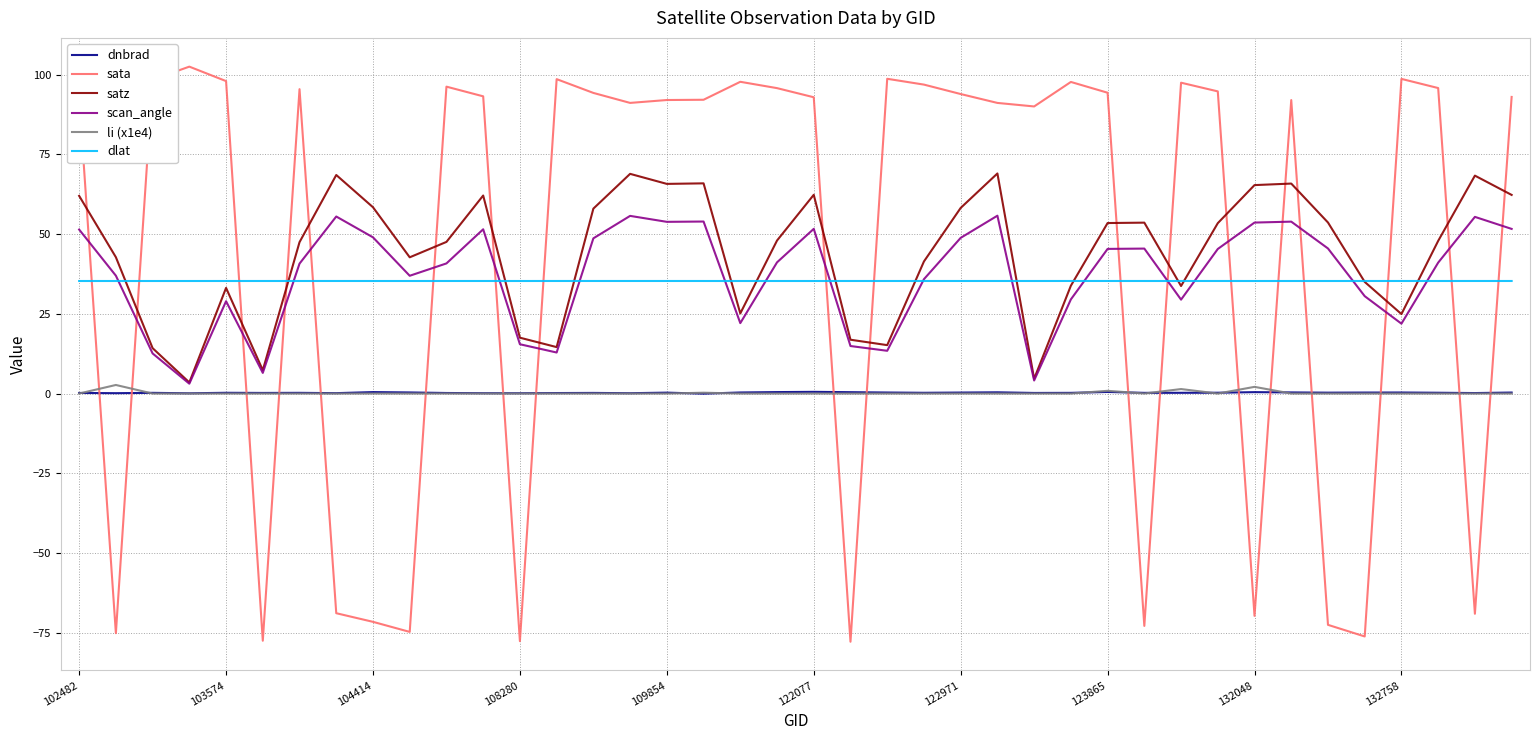

What is the greatest value displayed?

102.5